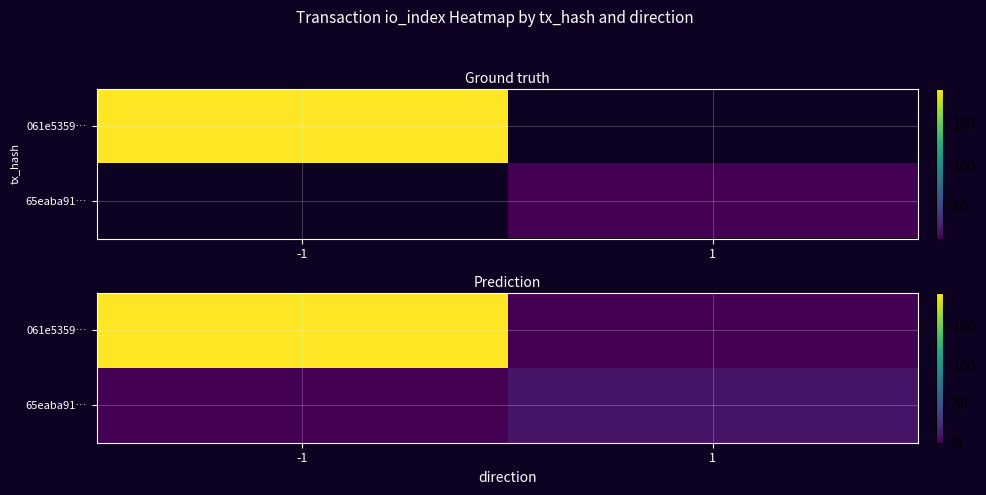

Which series has the largest total across all categories?

061e5359…